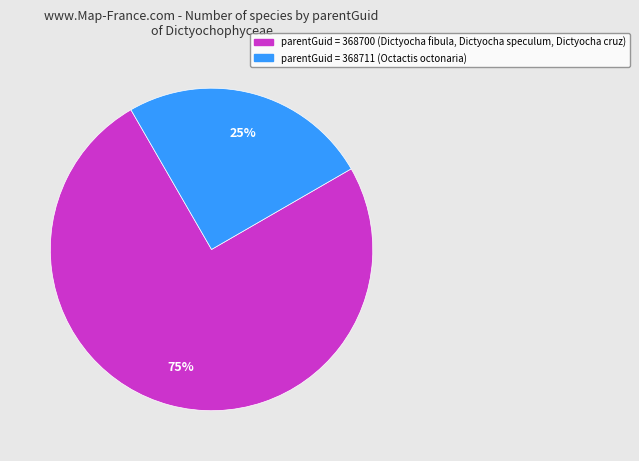

Is there any slice that represents more than half of the pie?

Yes